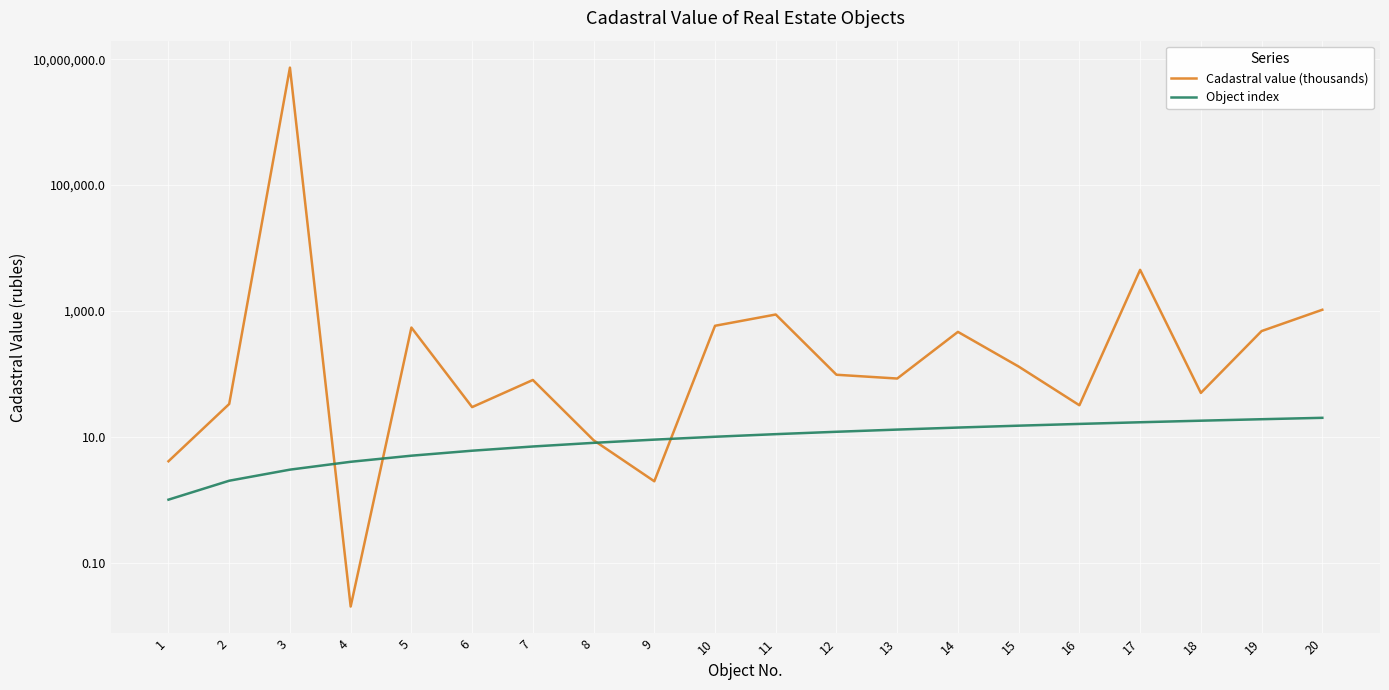

Reading right to left, list all the values displayed in this chart.

Cadastral value (thousands): 20=1043.8	19=478.5	18=49.8	17=4499.0	16=31.7	15=130.6	14=464.7	13=84.2	12=96.7	11=877.4	10=580.8	9=2.0	8=8.8	7=79.9	6=29.6	5=544.0	4=0.0	3=7375575.2	2=33.2	1=4.1
Object index: 20=20.0	19=19.0	18=18.0	17=17.0	16=16.0	15=15.0	14=14.0	13=13.0	12=12.0	11=11.0	10=10.0	9=9.0	8=8.0	7=7.0	6=6.0	5=5.0	4=4.0	3=3.0	2=2.0	1=1.0